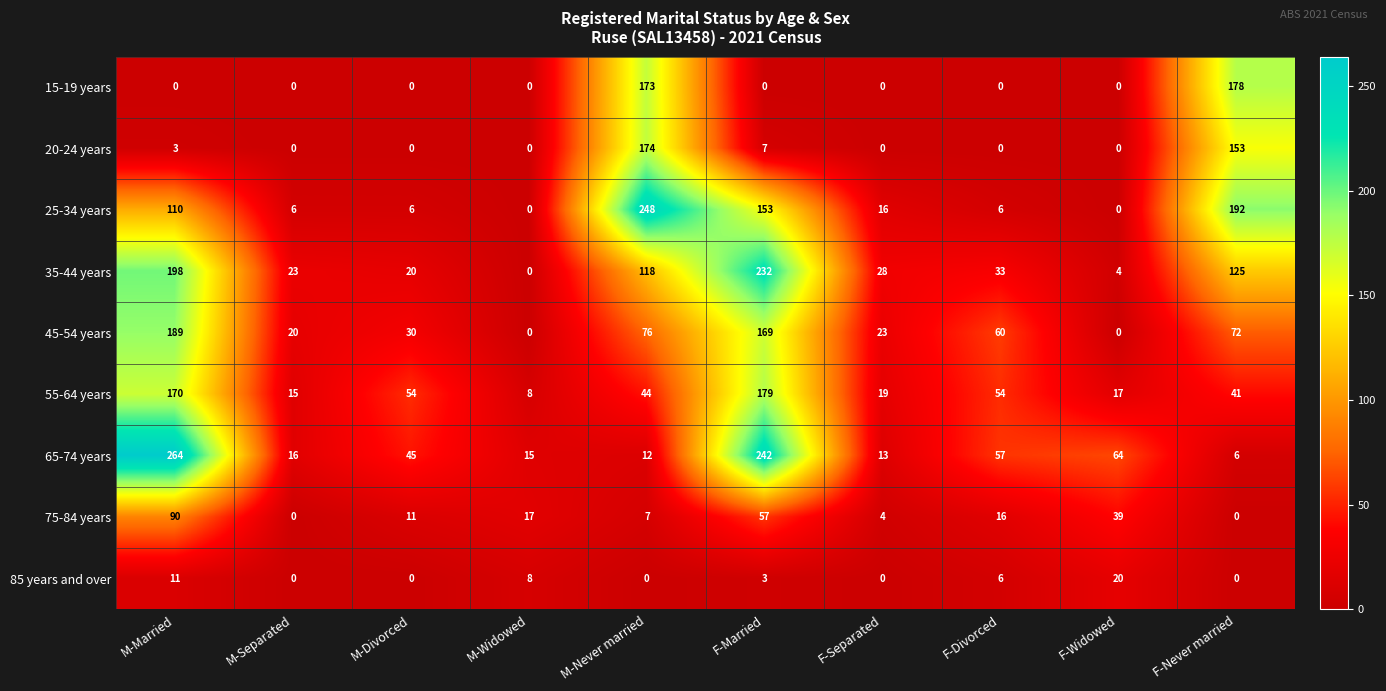

List the series in order of their peak value, highest first.

65-74 years, 25-34 years, 35-44 years, 45-54 years, 55-64 years, 15-19 years, 20-24 years, 75-84 years, 85 years and over